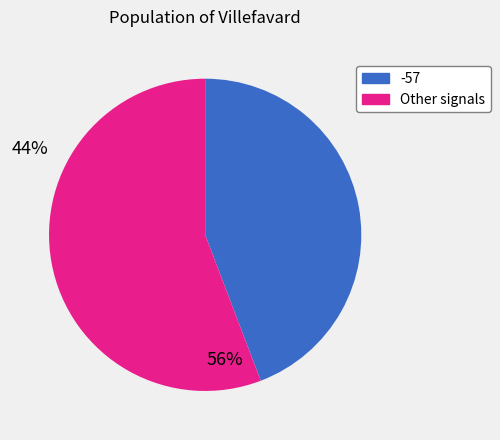

Is there any slice that represents more than half of the pie?

Yes